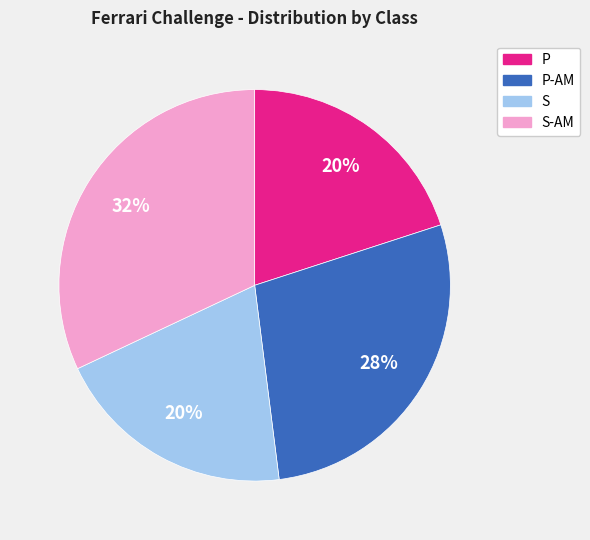

Which category has the biggest portion of the pie?

S-AM